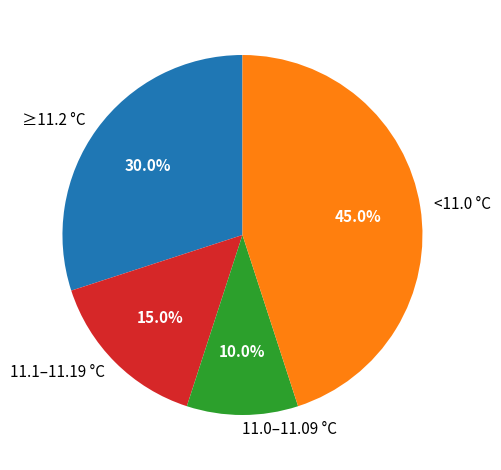

Which slice is the smallest?

11.0–11.09 °C